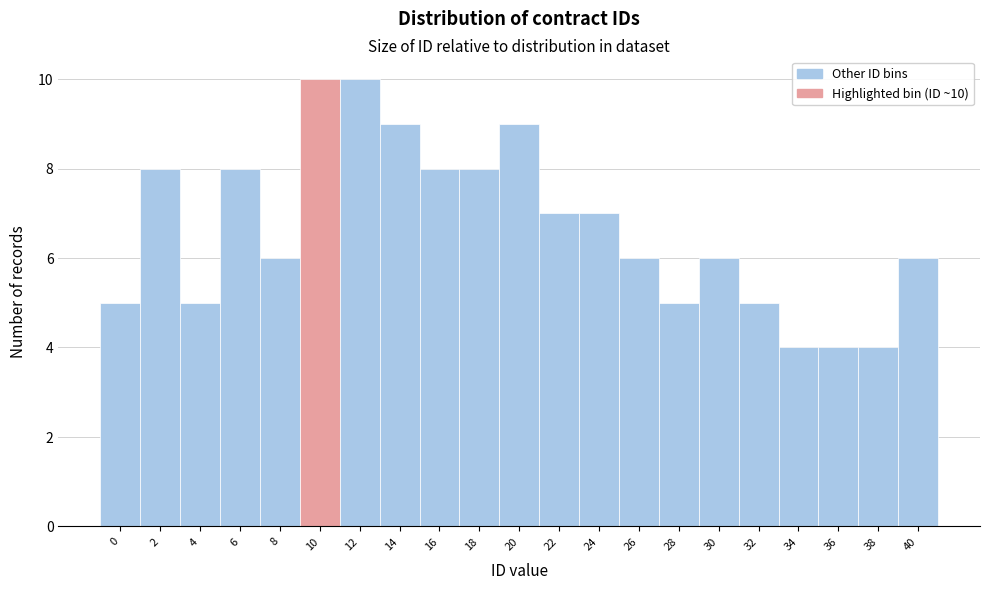

Reading right to left, extract all data points from this chart.

40=6	38=4	36=4	34=4	32=5	30=6	28=5	26=6	24=7	22=7	20=9	18=8	16=8	14=9	12=10	10=10	8=6	6=8	4=5	2=8	0=5